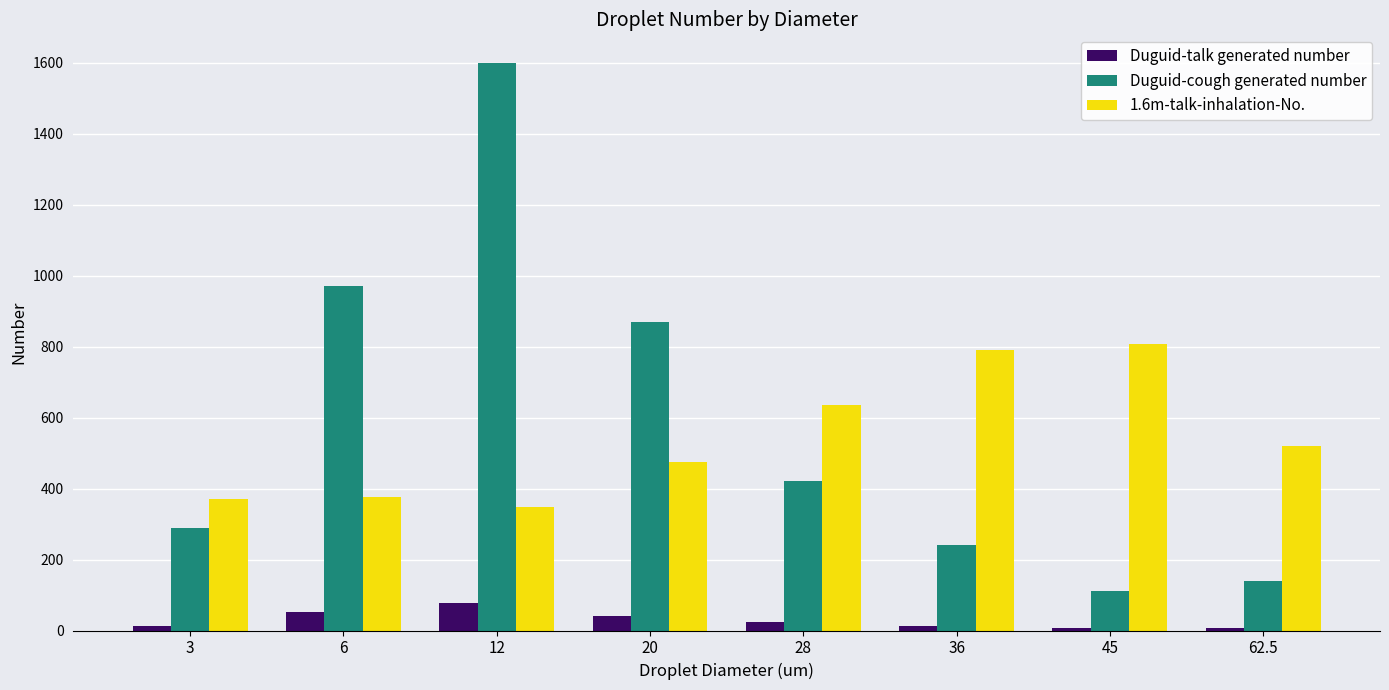

Between 12 and 45, which series saw the biggest shift?

Duguid-cough generated number